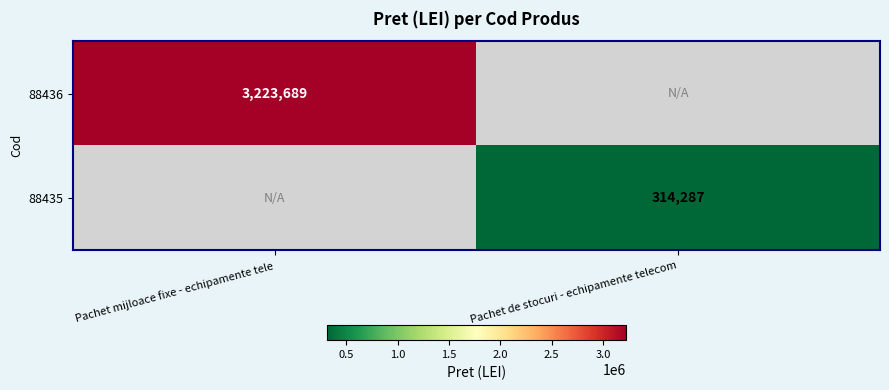

Is it true that 88436 equals 3223689 at Pachet mijloace fixe - echipamente tele?

True